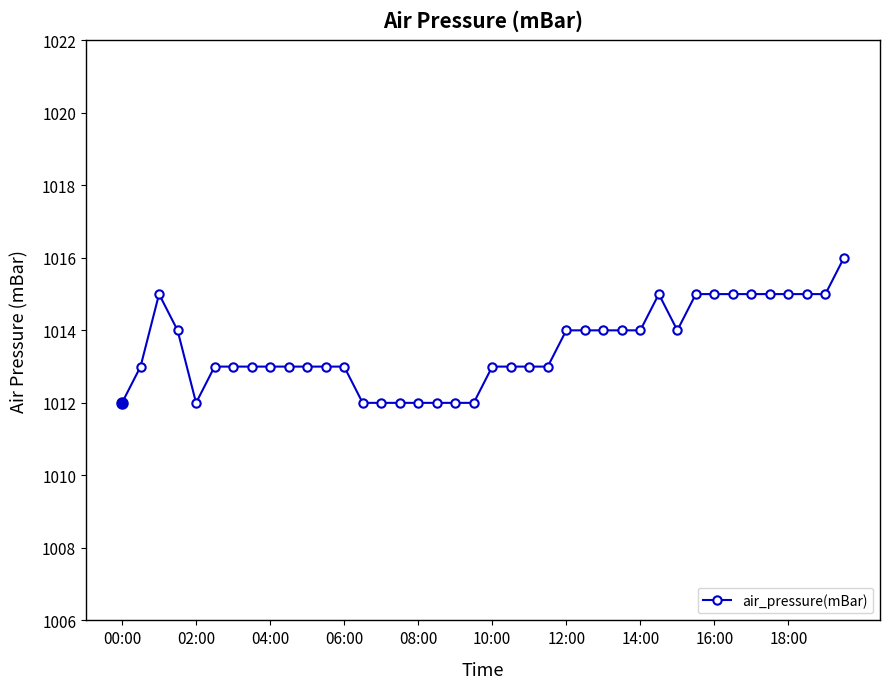

How many distinct data groups are displayed?

1